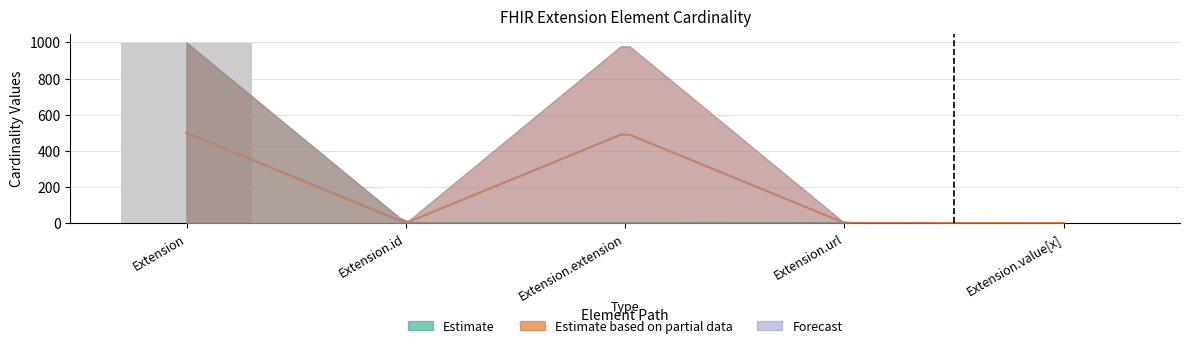

Is the value of Base Min at Extension.value[x] greater than the value of Base Max_numeric at Extension?

No